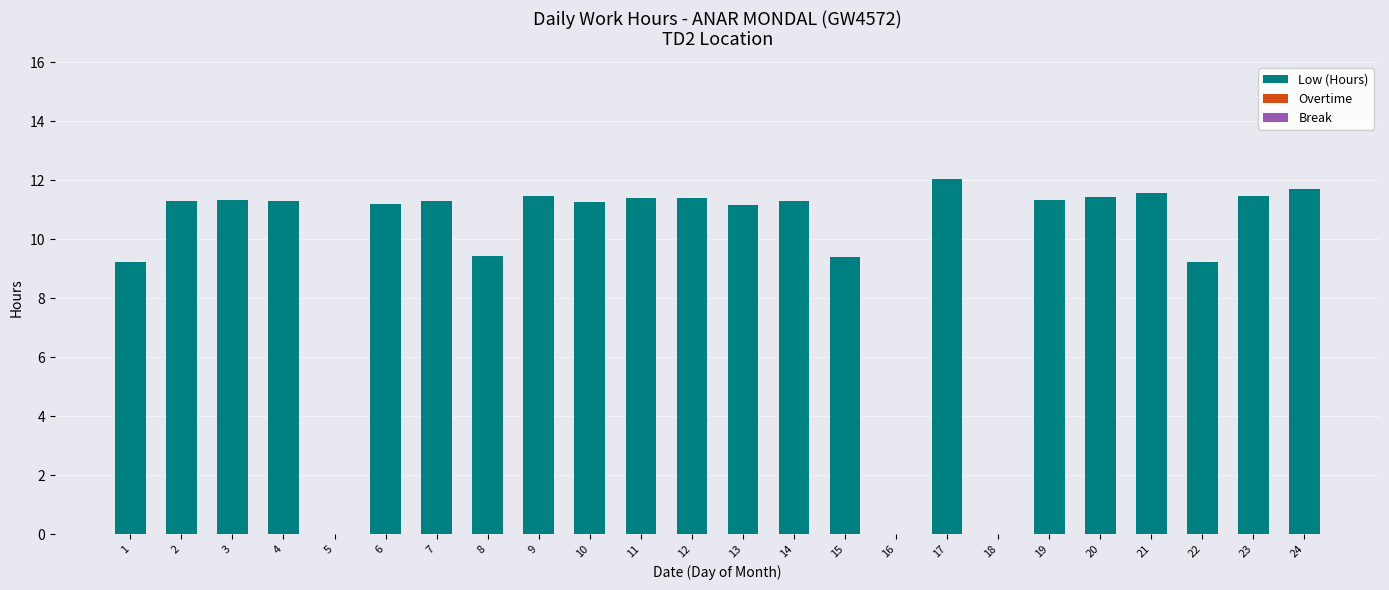

The chart shows a value of 11.7 at 24. True or false?

True